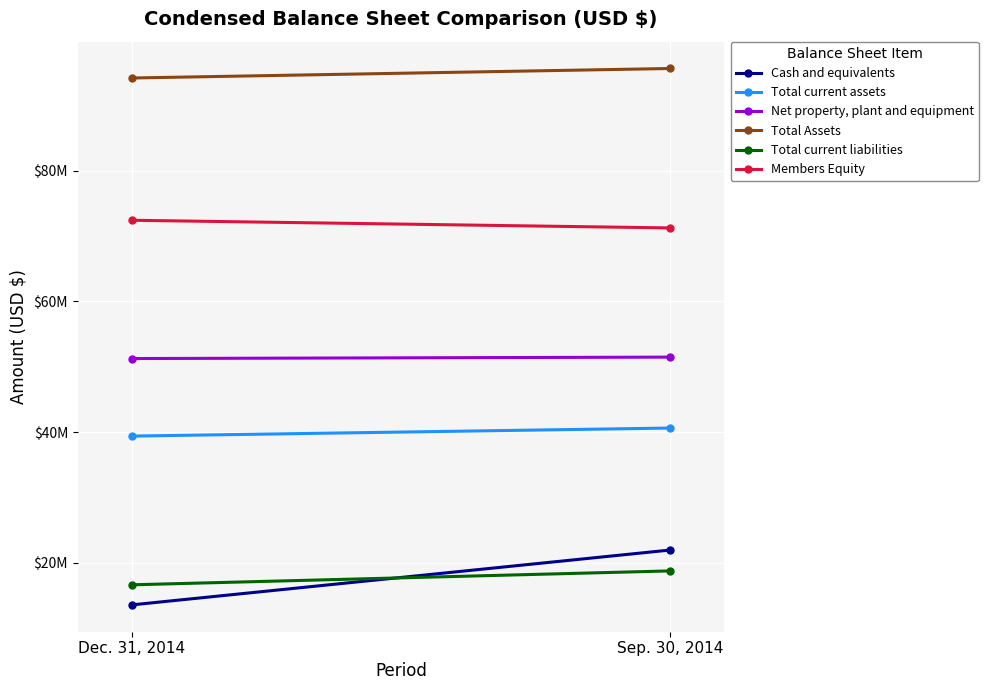

Which series changed the most between Dec. 31, 2014 and Sep. 30, 2014?

Cash and equivalents